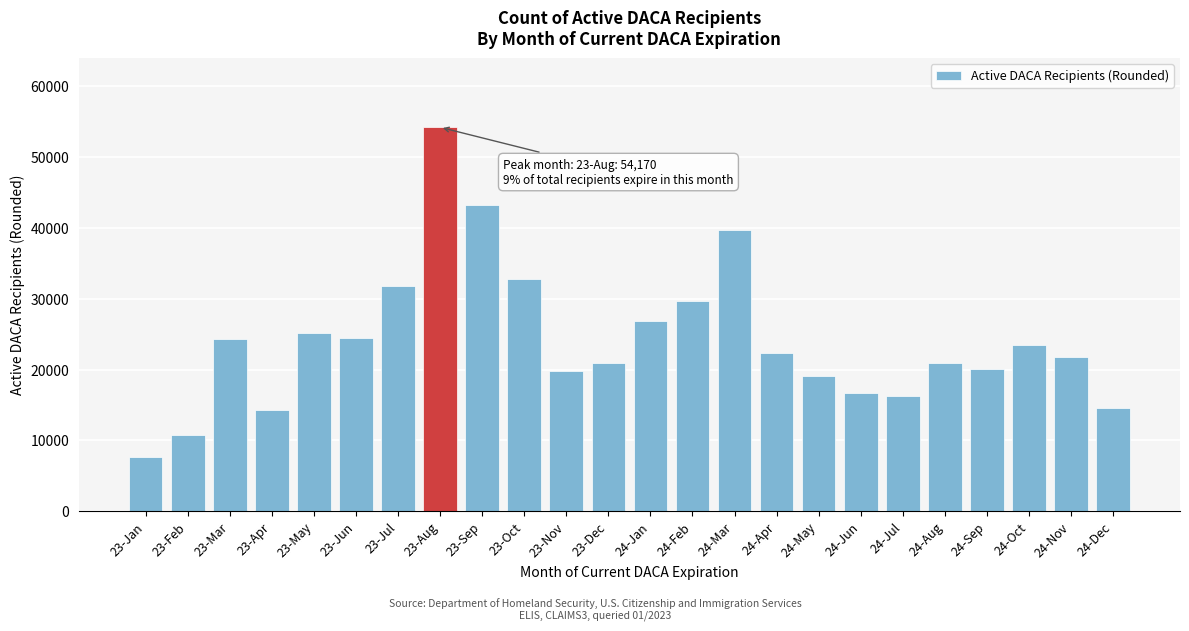

What is the value of the 4th bar from the left?

14290